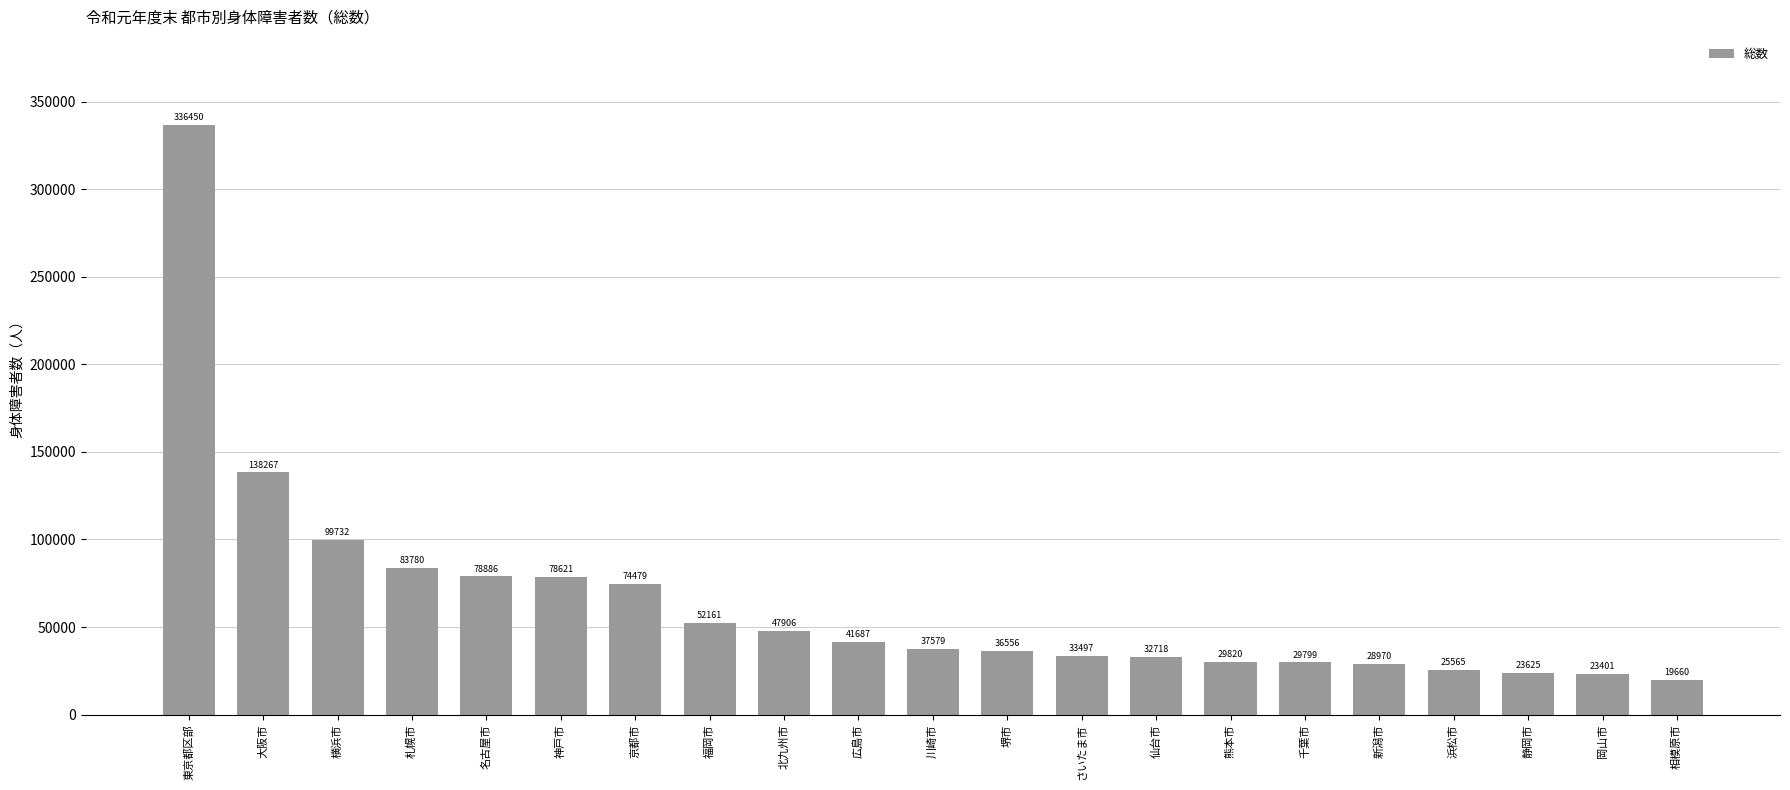

What is the difference between the values at 神戸市 and 横浜市?

21111